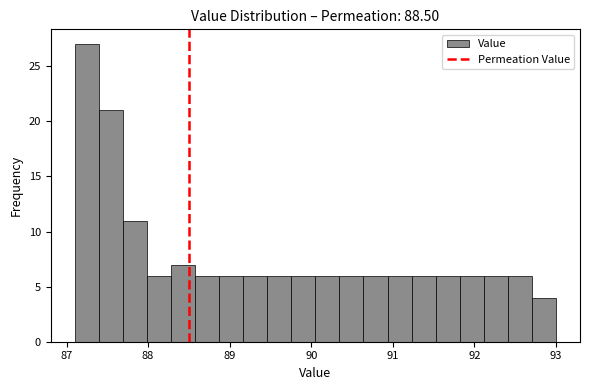

Around what value on the x-axis is the tallest bar? Give the approximate position of its centre, as read against the axis.

87.2